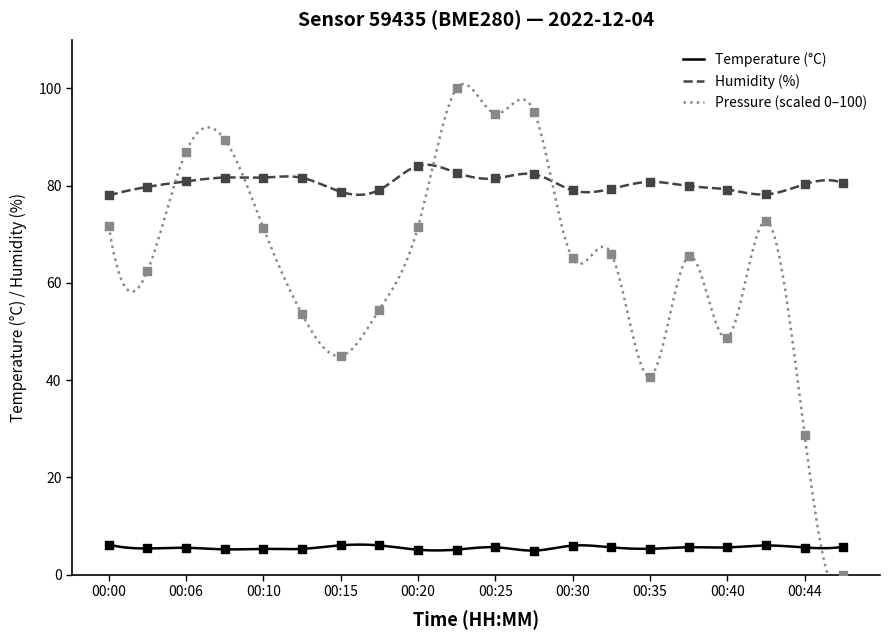

Which series contains the lowest Y value?

pressure_norm